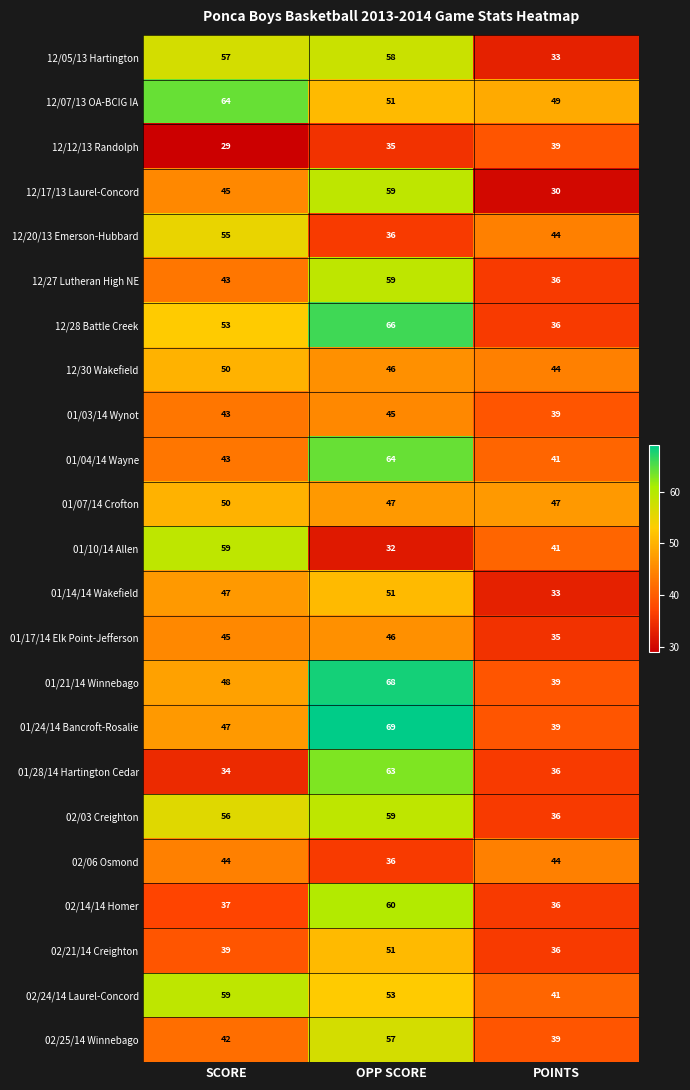

Where is 02/25/14 Winnebago nearest to the value 48?

SCORE